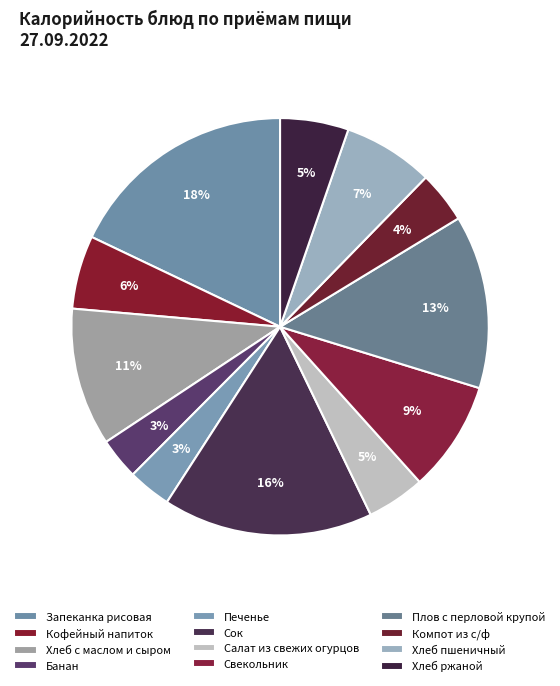

What percentage is the Хлеб с маслом и сыром slice, to the nearest percent?

11%